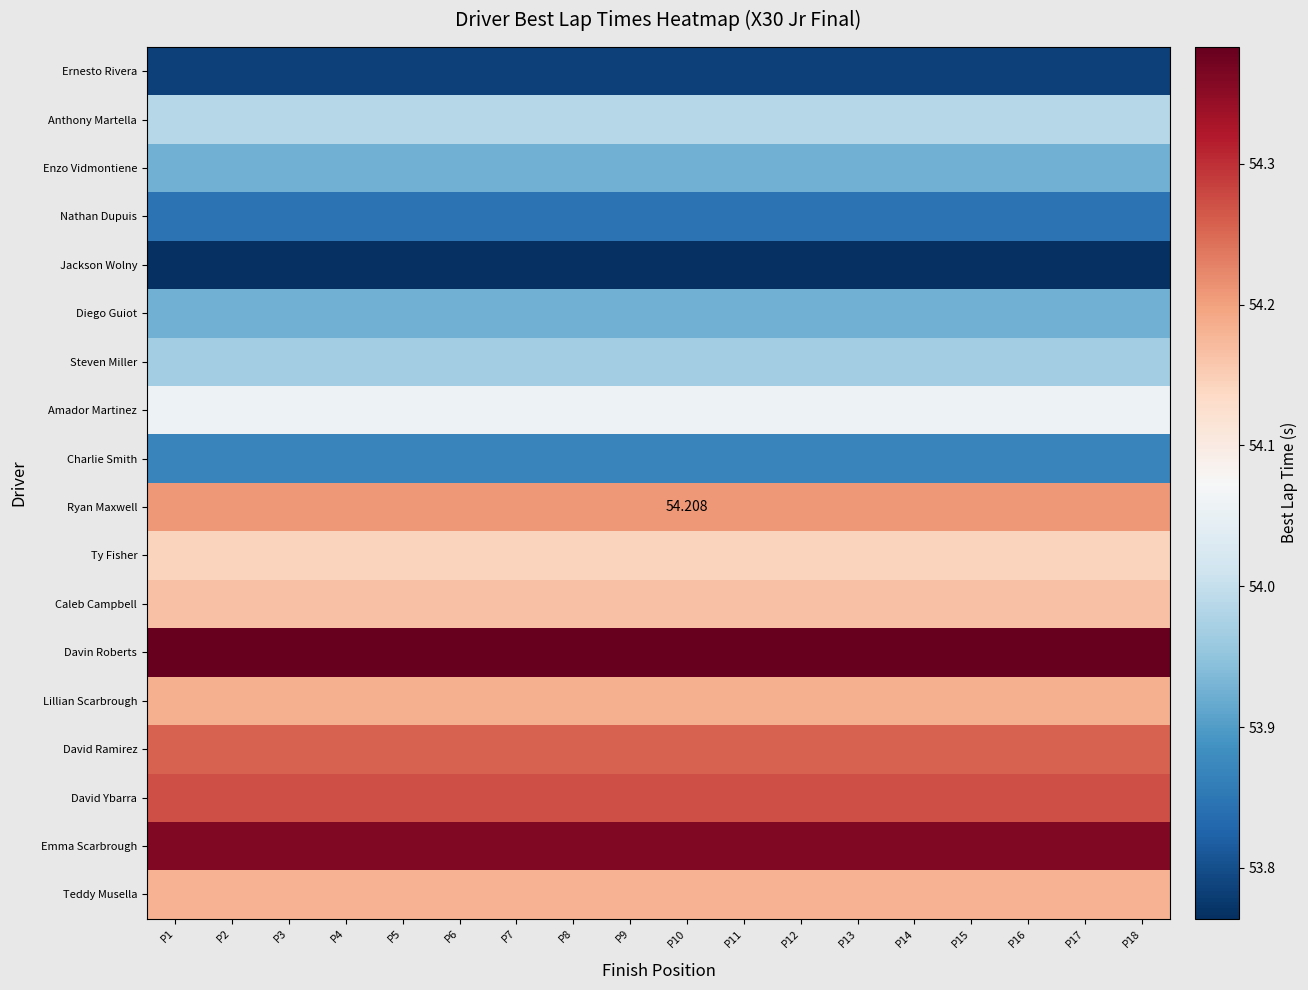

Which series has the largest total across all categories?

Davin Roberts